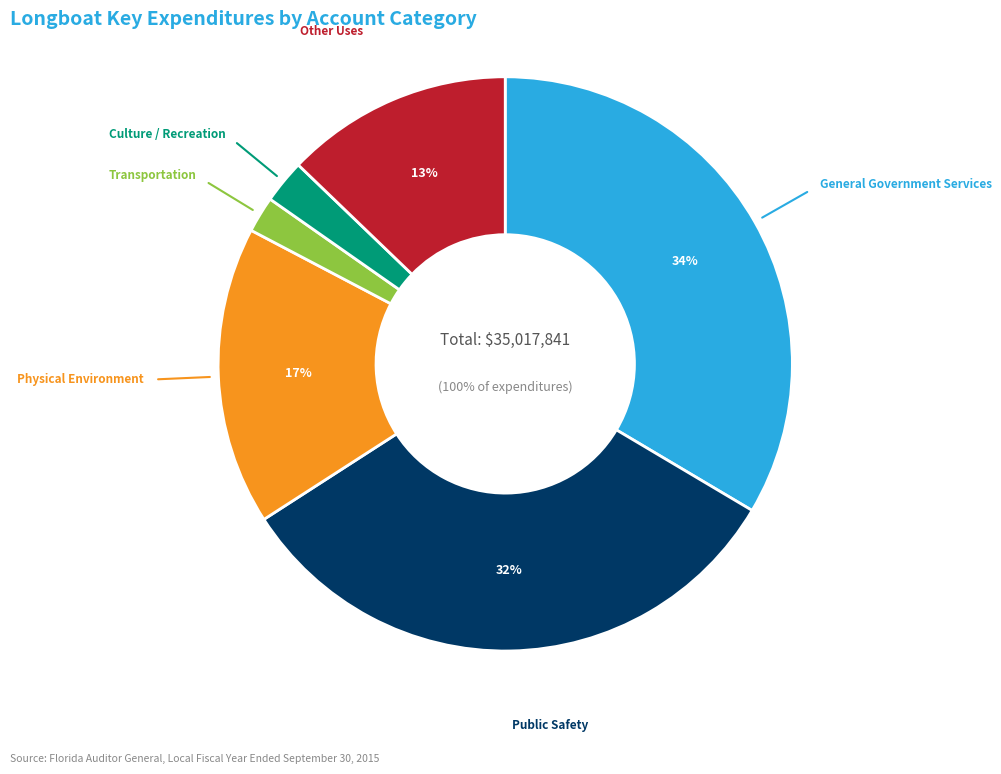

What is the ratio of the value at Transportation to the value at Culture / Recreation?

0.8